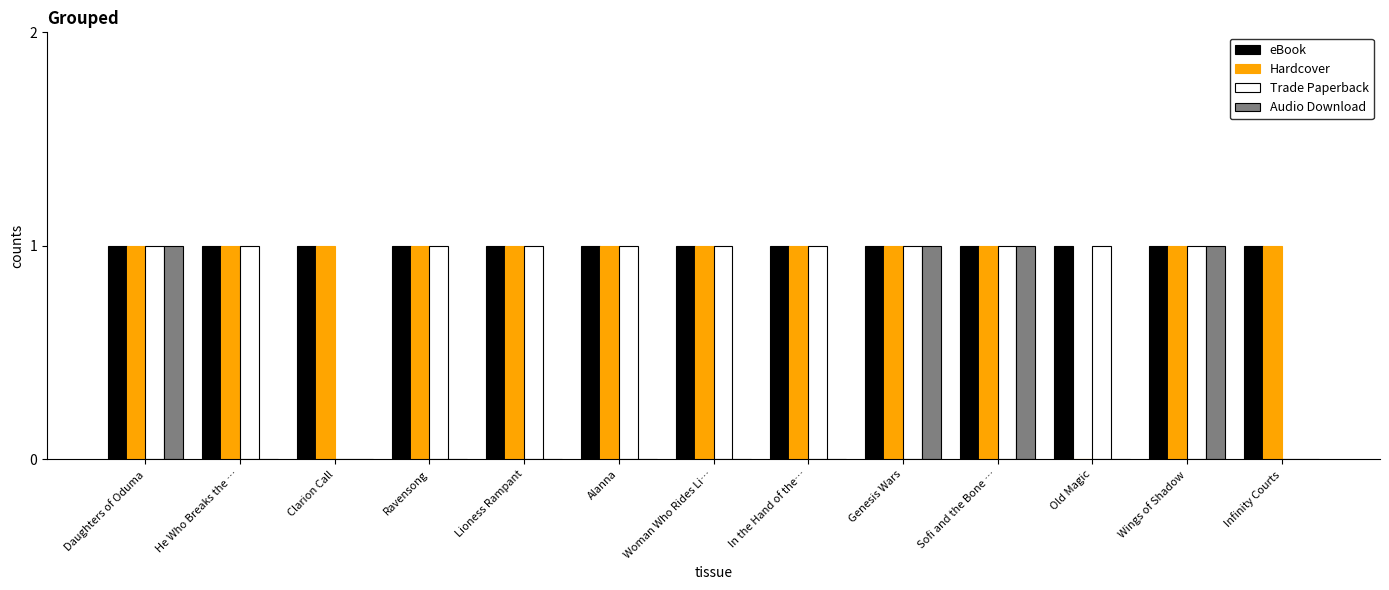

Reading left to right, list all the values displayed in this chart.

eBook: Daughters of Oduma=1	He Who Breaks the …=1	Clarion Call=1	Ravensong=1	Lioness Rampant=1	Alanna=1	Woman Who Rides Li…=1	In the Hand of the…=1	Genesis Wars=1	Sofi and the Bone …=1	Old Magic=1	Wings of Shadow=1	Infinity Courts=1
Hardcover: Daughters of Oduma=1	He Who Breaks the …=1	Clarion Call=1	Ravensong=1	Lioness Rampant=1	Alanna=1	Woman Who Rides Li…=1	In the Hand of the…=1	Genesis Wars=1	Sofi and the Bone …=1	Old Magic=0	Wings of Shadow=1	Infinity Courts=1
Trade Paperback: Daughters of Oduma=1	He Who Breaks the …=1	Clarion Call=0	Ravensong=1	Lioness Rampant=1	Alanna=1	Woman Who Rides Li…=1	In the Hand of the…=1	Genesis Wars=1	Sofi and the Bone …=1	Old Magic=1	Wings of Shadow=1	Infinity Courts=0
Audio Download: Daughters of Oduma=1	He Who Breaks the …=0	Clarion Call=0	Ravensong=0	Lioness Rampant=0	Alanna=0	Woman Who Rides Li…=0	In the Hand of the…=0	Genesis Wars=1	Sofi and the Bone …=1	Old Magic=0	Wings of Shadow=1	Infinity Courts=0